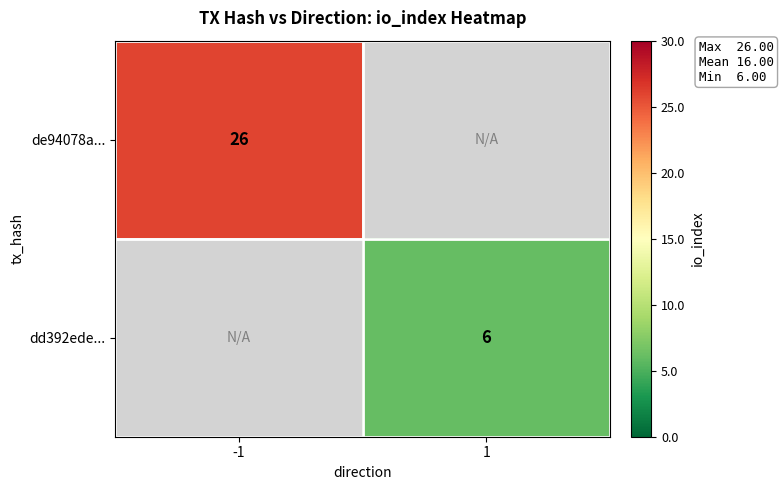

The value of de94078a... at -1 is 17. True or false?

False